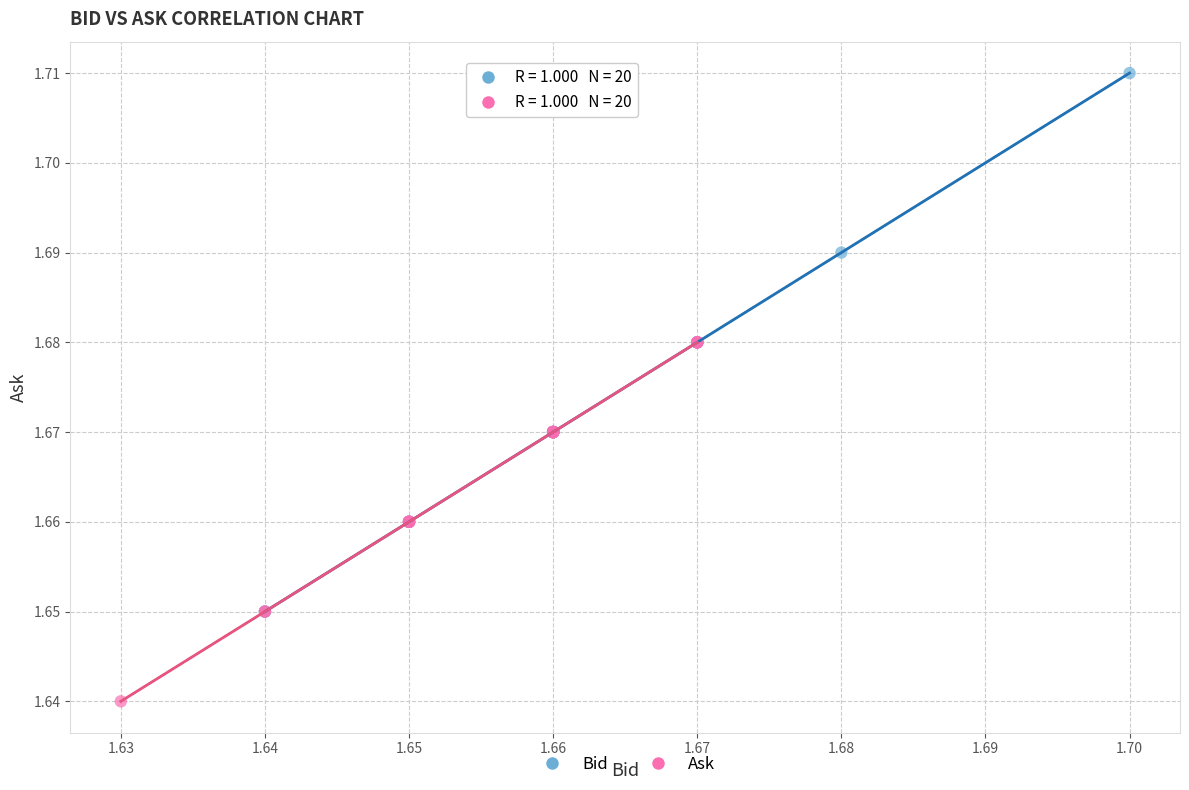

Which series has the widest spread of Y values?

Bid